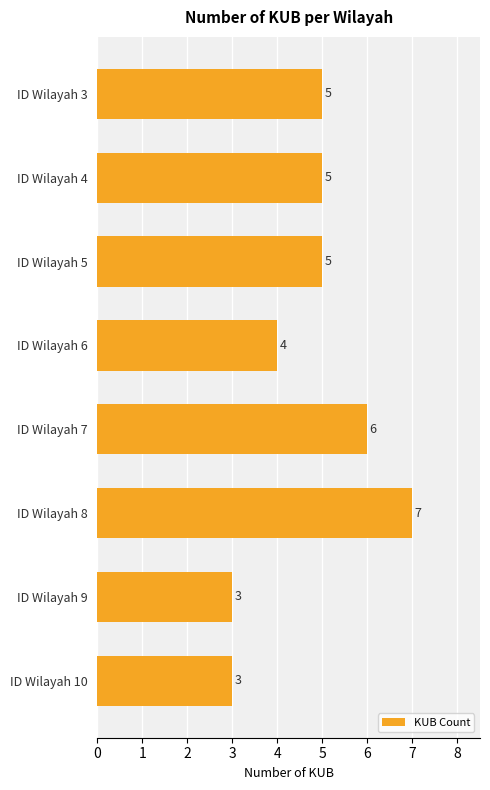

How many bars are there in total?

8